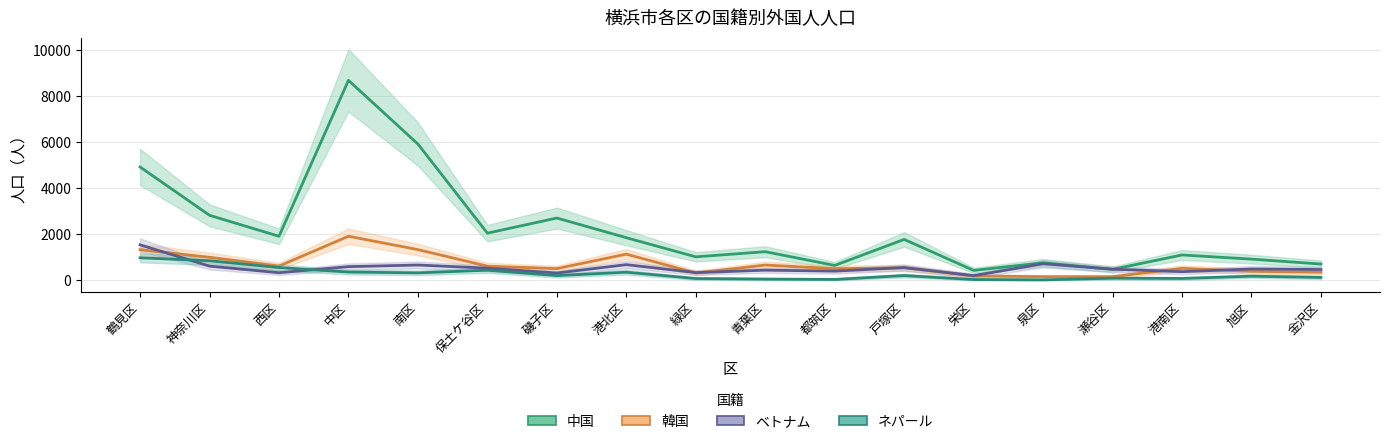

Which category has the highest value across all series?

中区